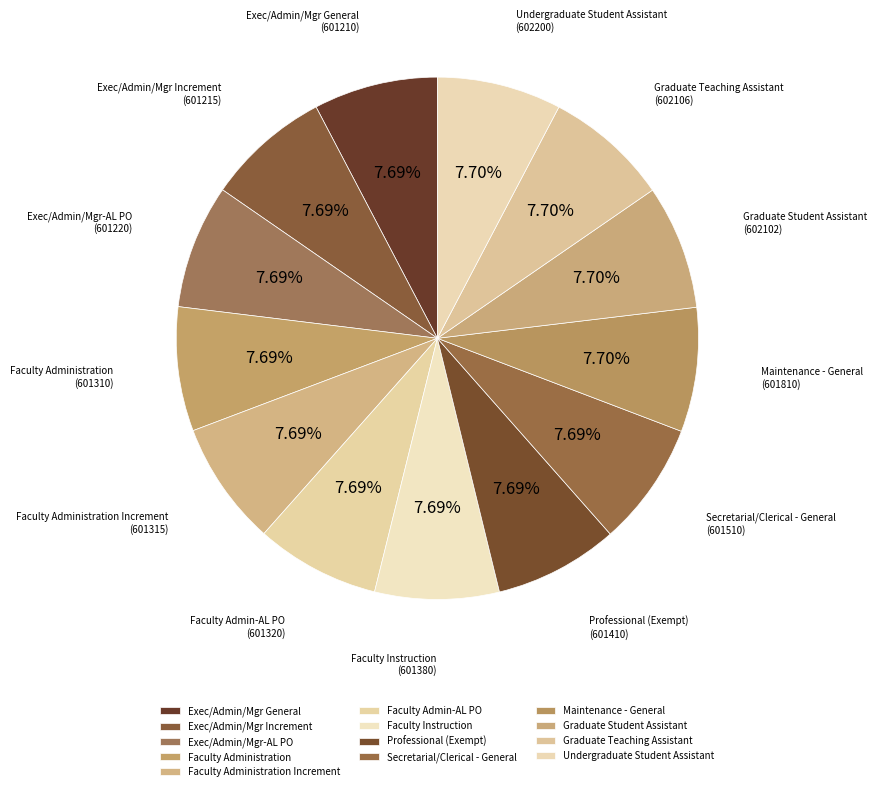

Combined, do Exec/Admin/Mgr Increment and Faculty Administration account for over 50%?

No